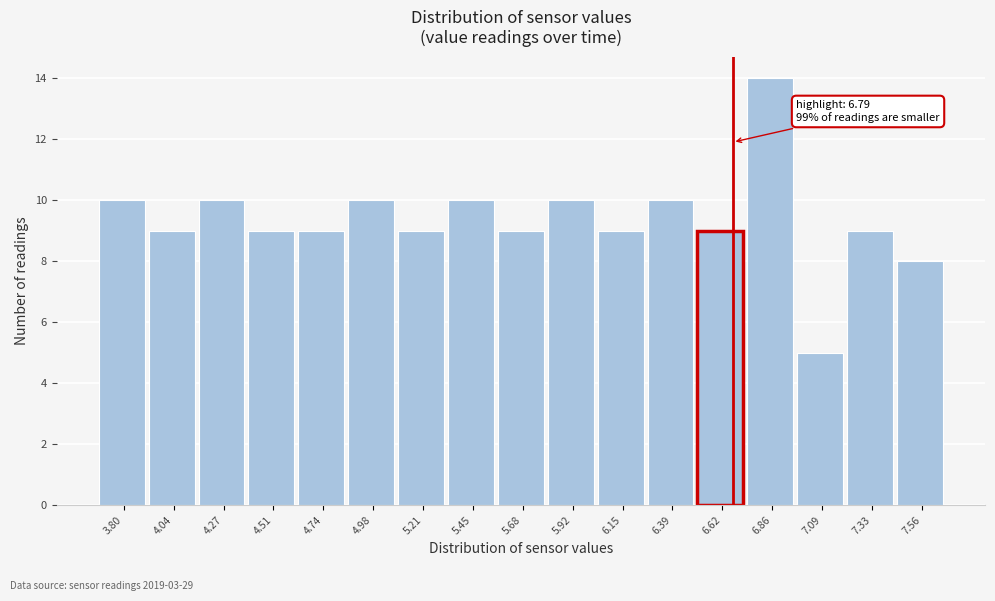

Reading left to right, transcribe all the data shown in this chart.

10	9	10	9	9	10	9	10	9	10	9	10	9	14	5	9	8